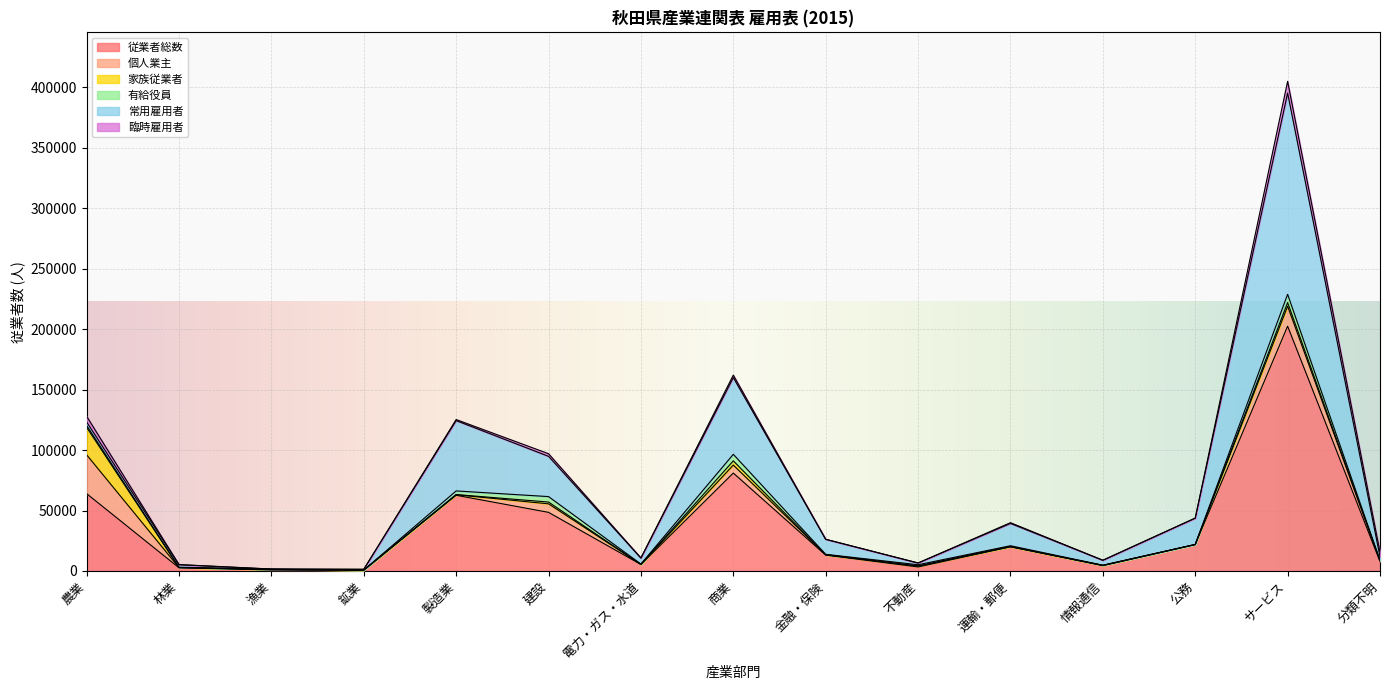

What are all the series names shown in the legend?

従業者総数, 個人業主, 家族従業者, 有給役員, 常用雇用者, 臨時雇用者